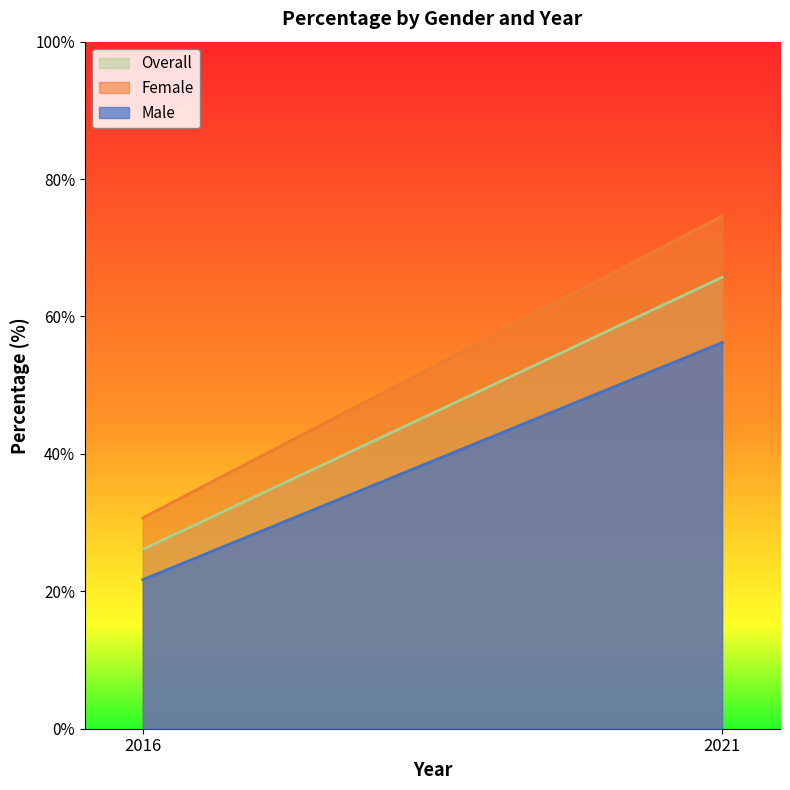

Which series has the widest spread of values?

Female